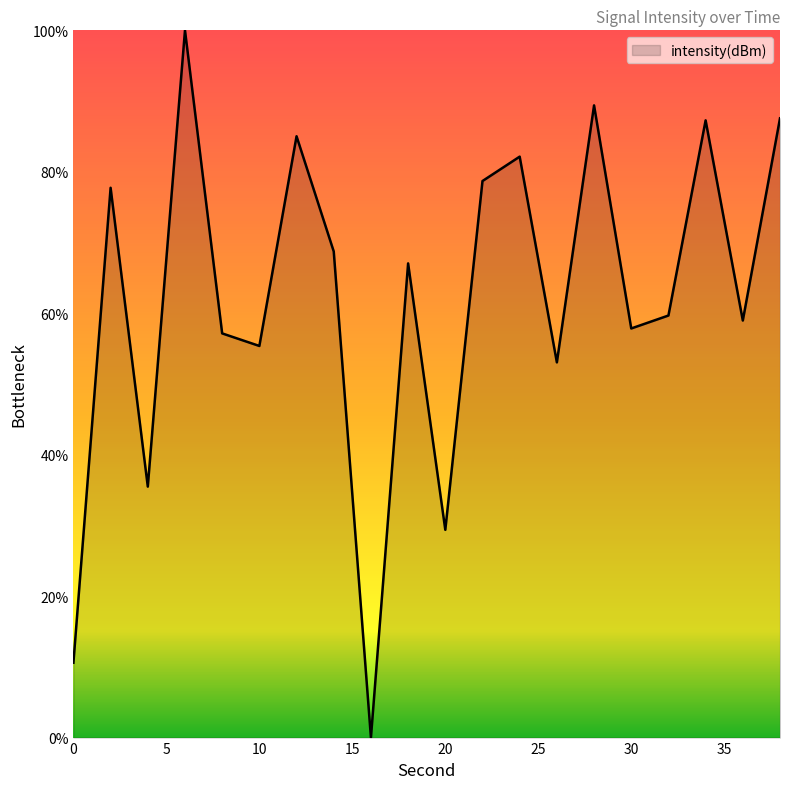

What is the greatest value displayed?

100.0